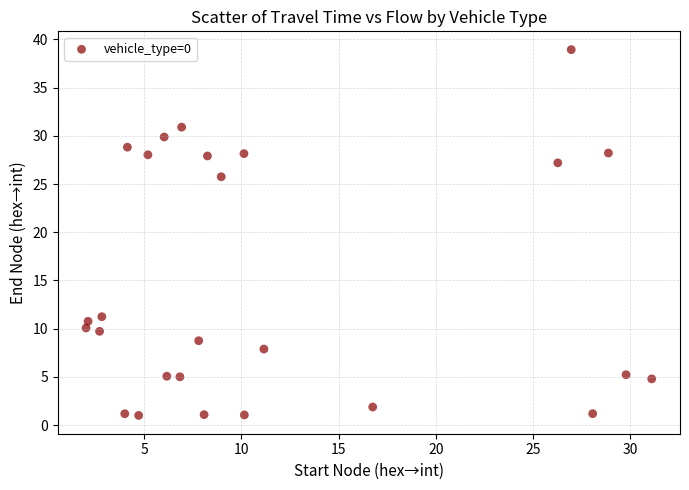

What Y value in the scatter plot is closest to 19?

25.8